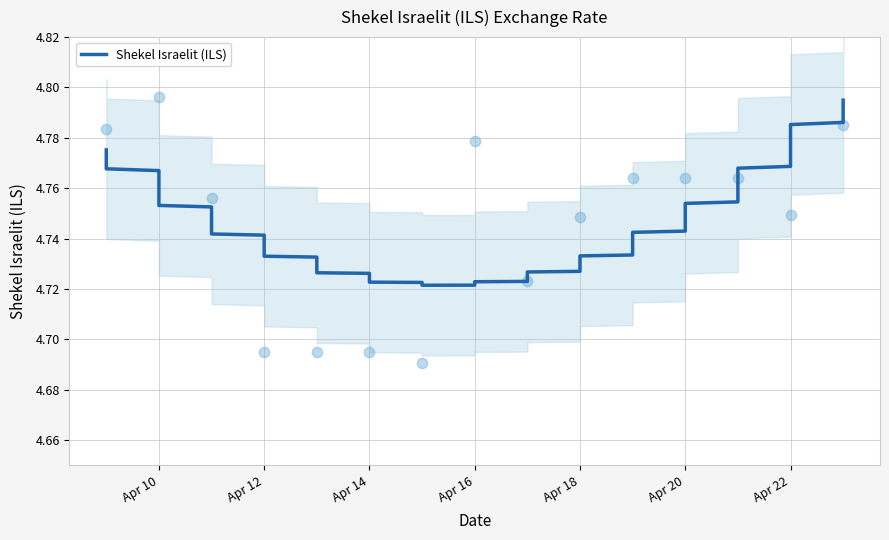

Between 2024-04-21 and 2024-04-09, which is larger?

2024-04-09